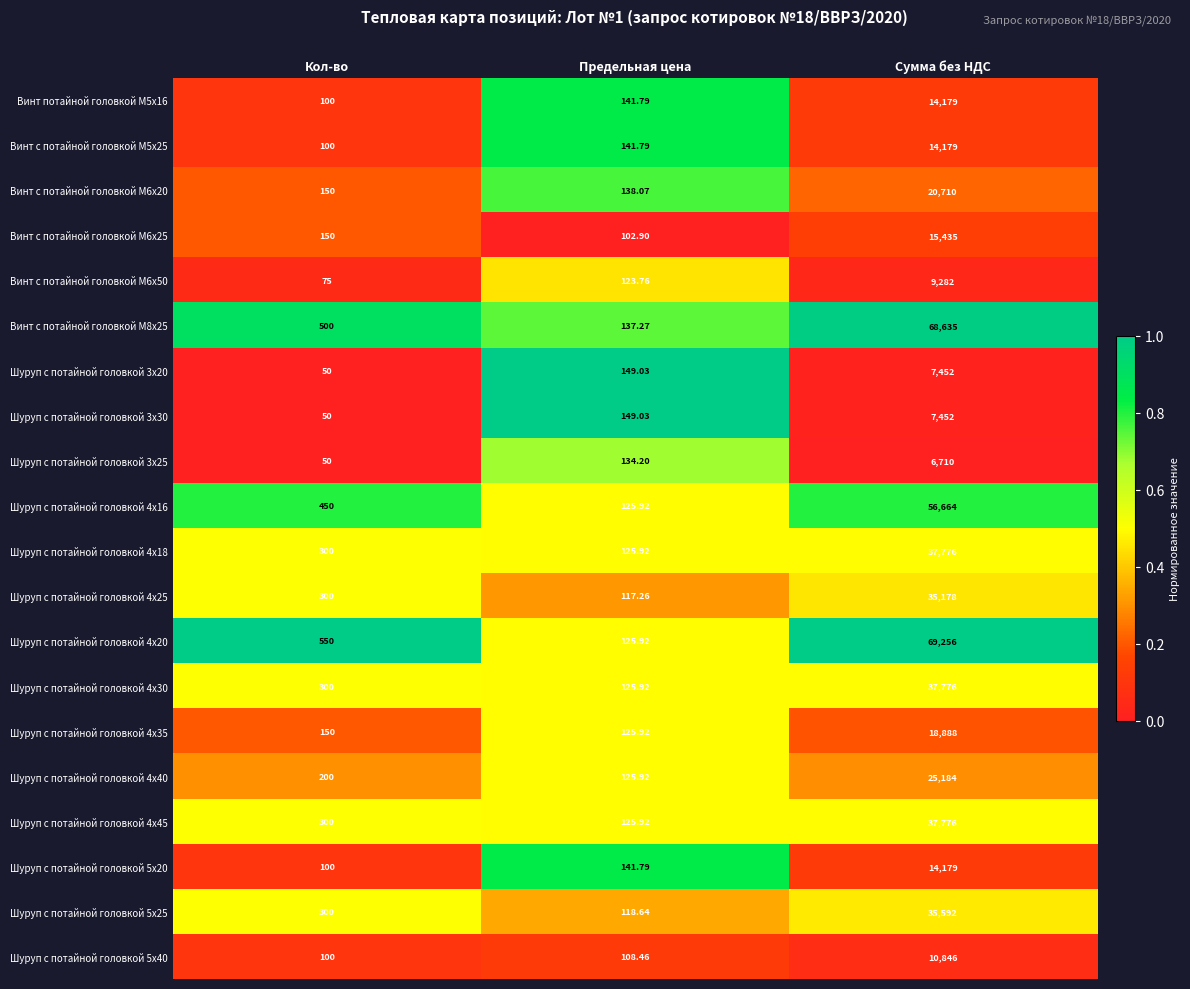

At which category is the sum across all series the highest?

Сумма без НДС